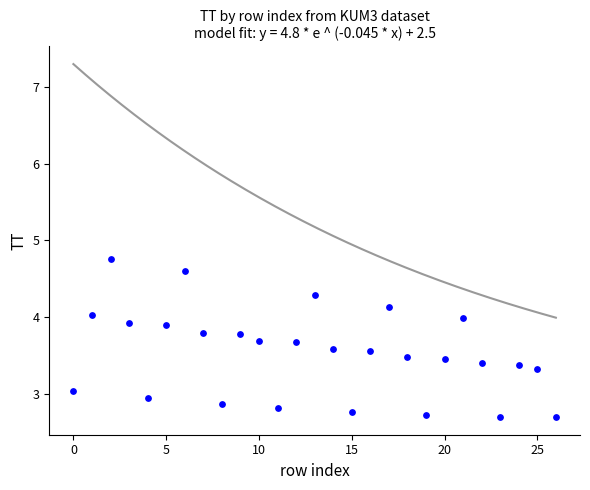

What is the range of Y values (max minus min)?

2.1